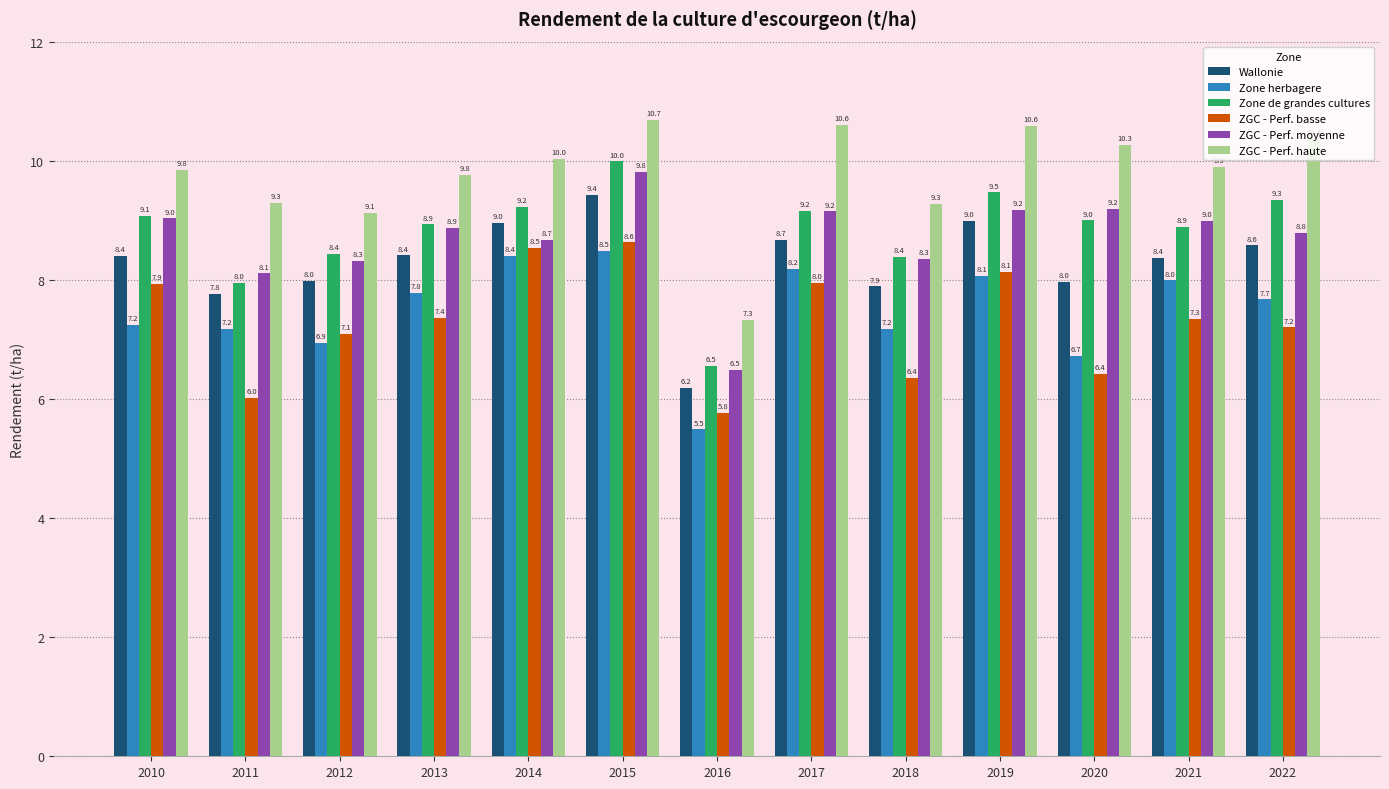

At 2010, list the series in order from largest to smallest.

ZGC - Perf. haute, Zone de grandes cultures, ZGC - Perf. moyenne, Wallonie, ZGC - Perf. basse, Zone herbagere